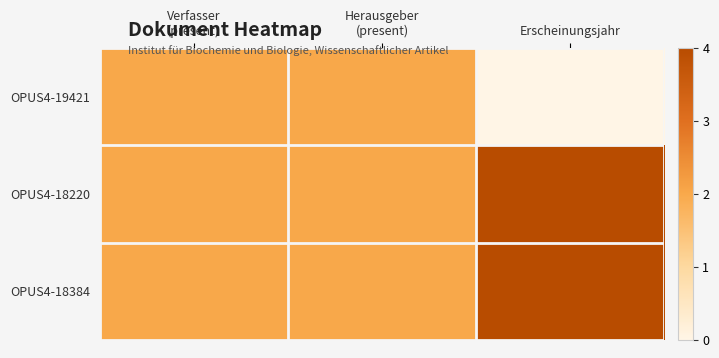

What is the total value across all series at Verfasser
(present)?

6